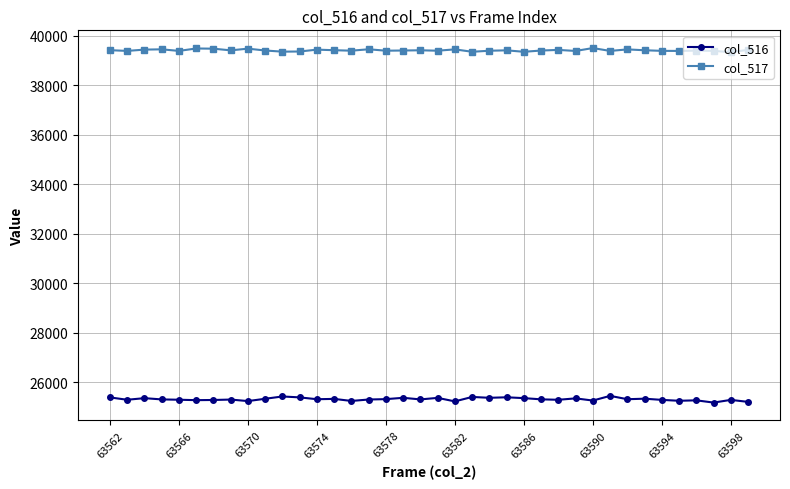

List the series in order of their overall mean, lowest first.

col_516, col_517